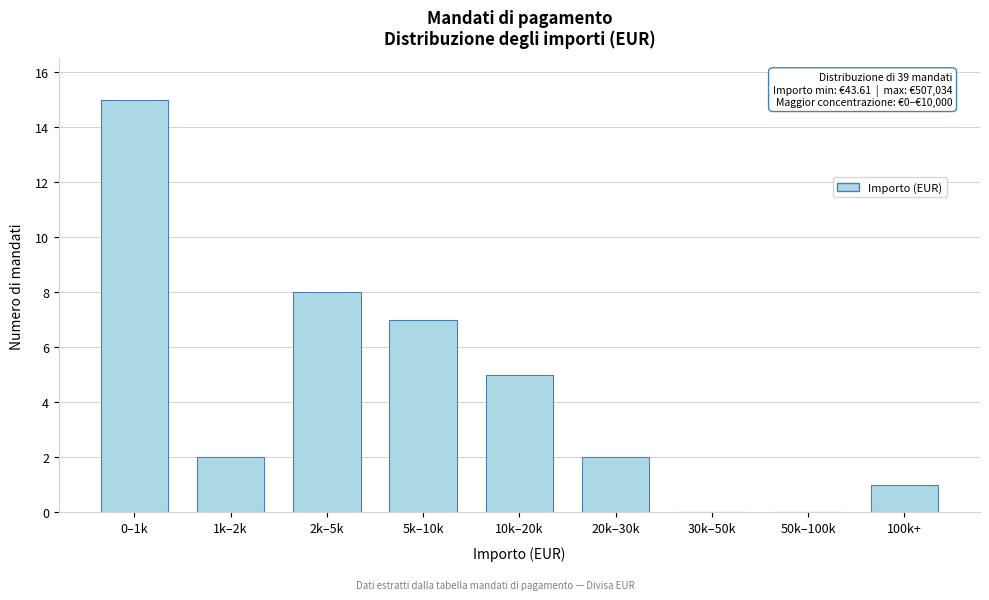

Reading left to right, transcribe all the data shown in this chart.

0–1k=15	1k–2k=2	2k–5k=8	5k–10k=7	10k–20k=5	20k–30k=2	30k–50k=0	50k–100k=0	100k+=1